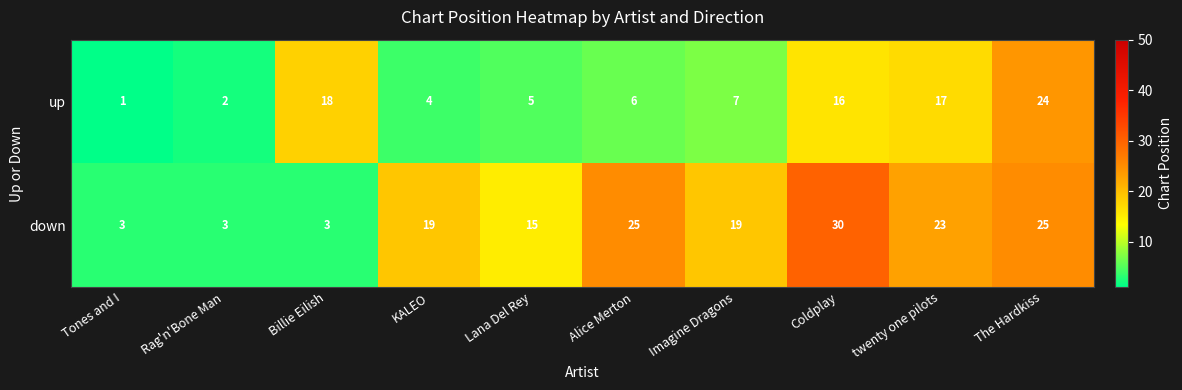

What is the total value across all series at twenty one pilots?

40